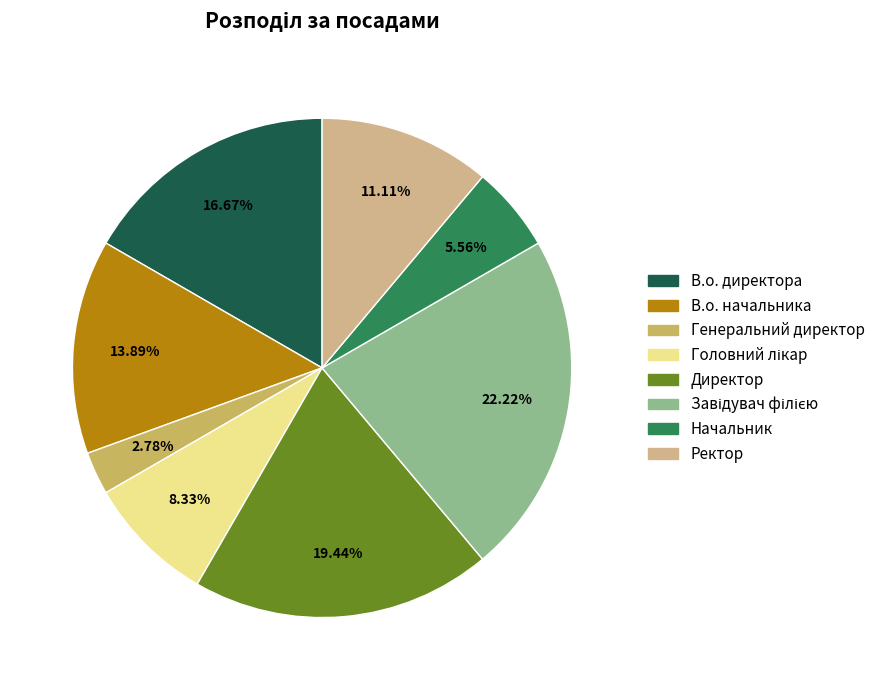

Between Директор and В.о. директора, which is larger?

Директор